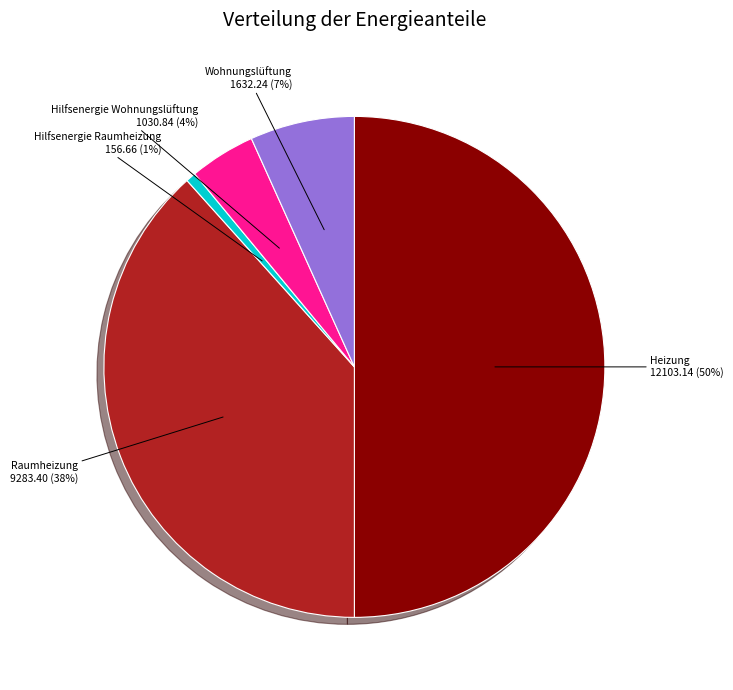

To the nearest percent, what is the difference between the Wohnungslüftung and Hilfsenergie Raumheizung slice percentages?

6%